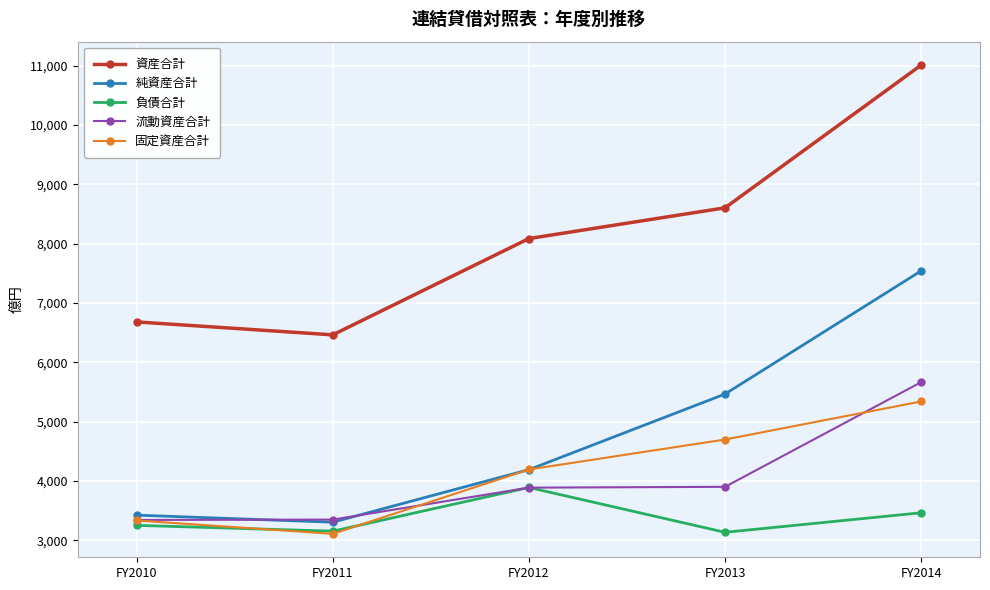

Count the number of categories in the chart.

5